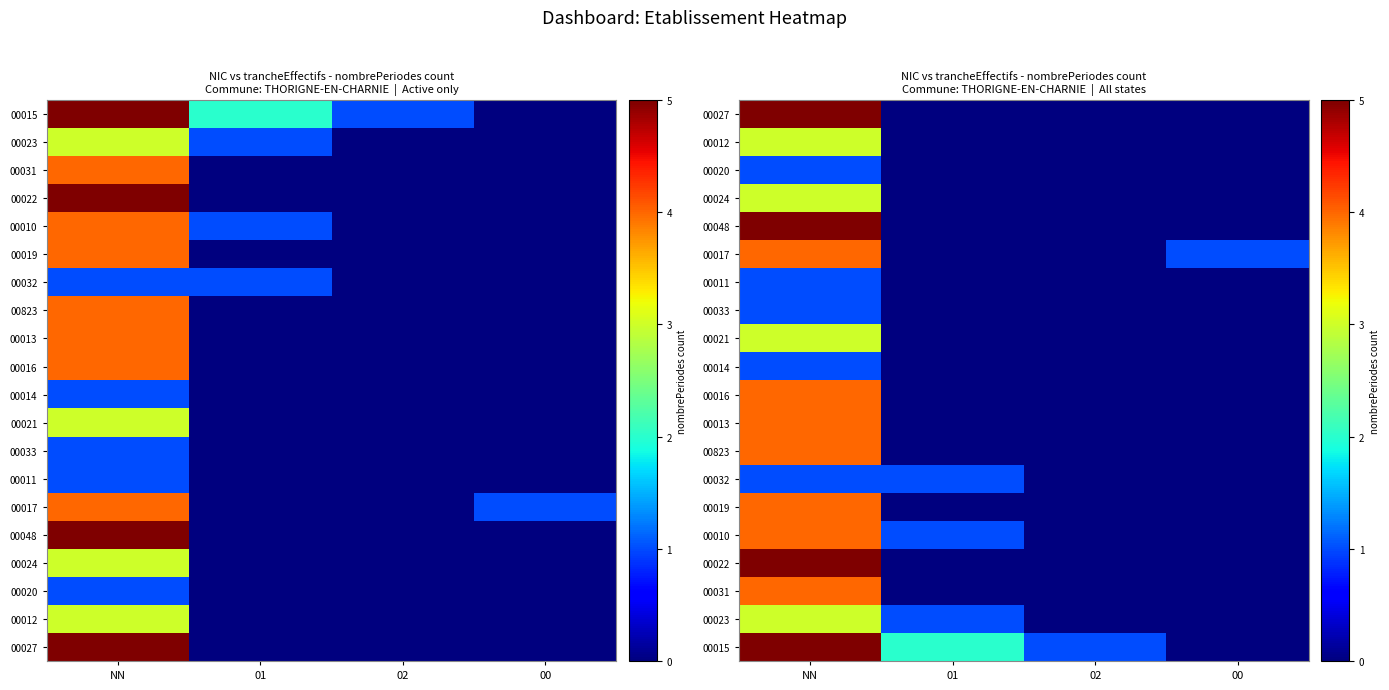

Which label corresponds to the smallest value in the chart?

01